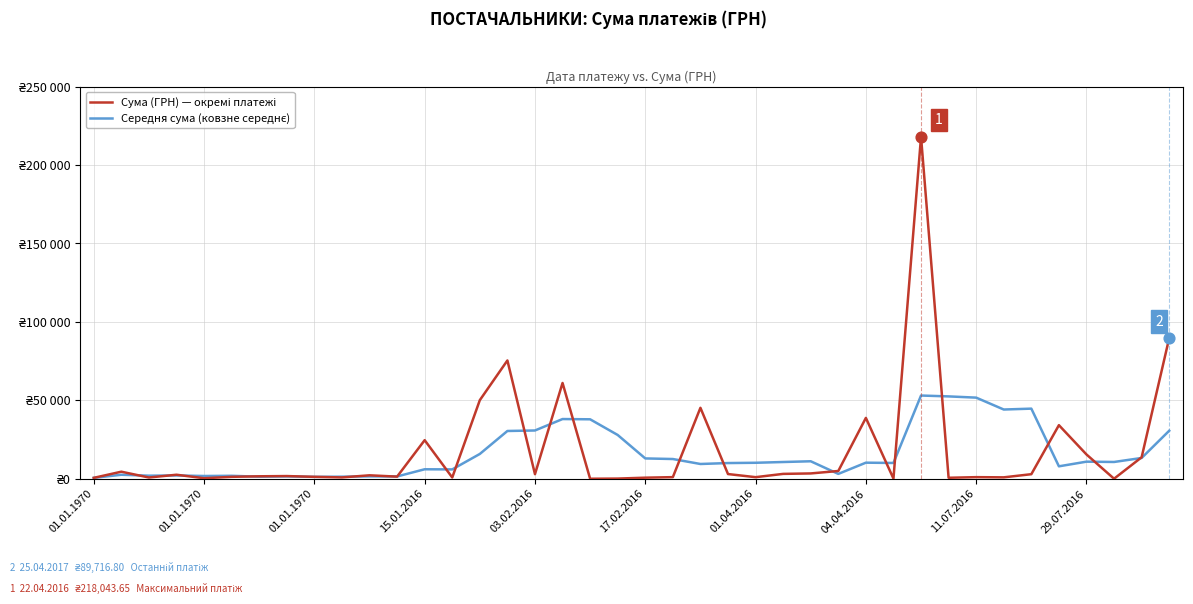

Is this an area chart (filled region under the line)?

No